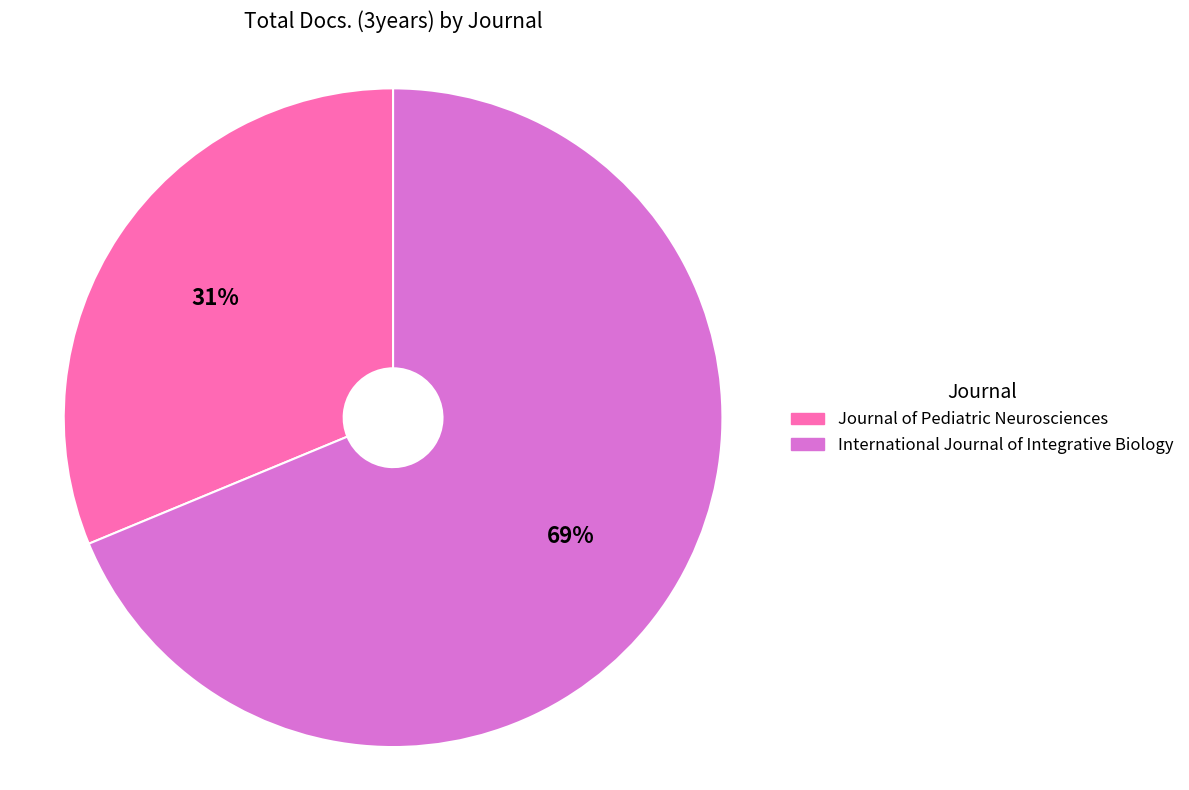

To the nearest percent, what is the combined percentage of International Journal of Integrative Biology and Journal of Pediatric Neurosciences?

100%